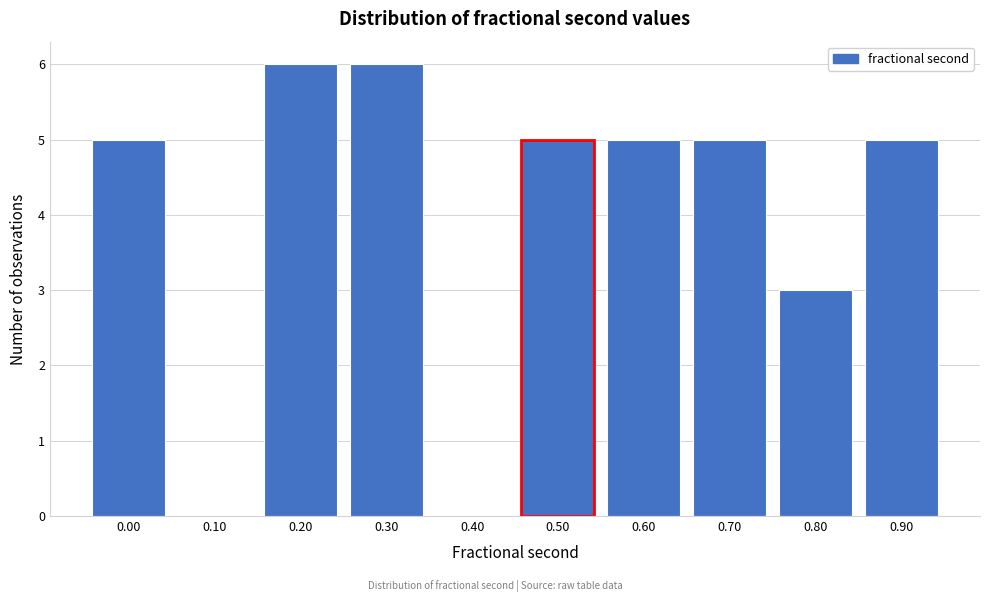

Reading right to left, transcribe all the data shown in this chart.

0.90=5	0.80=3	0.70=5	0.60=5	0.50=5	0.40=0	0.30=6	0.20=6	0.10=0	0.00=5